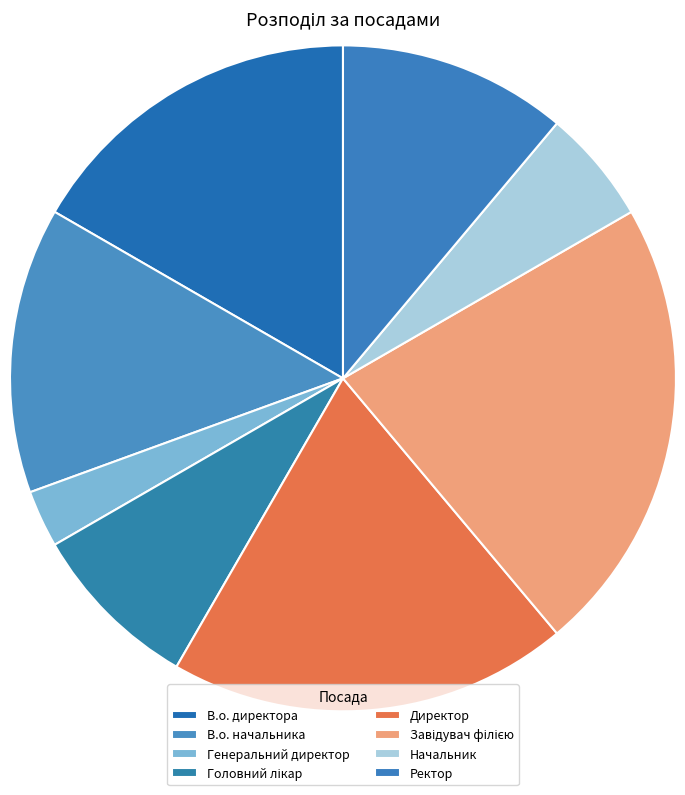

Which slice is the smallest?

Генеральний директор